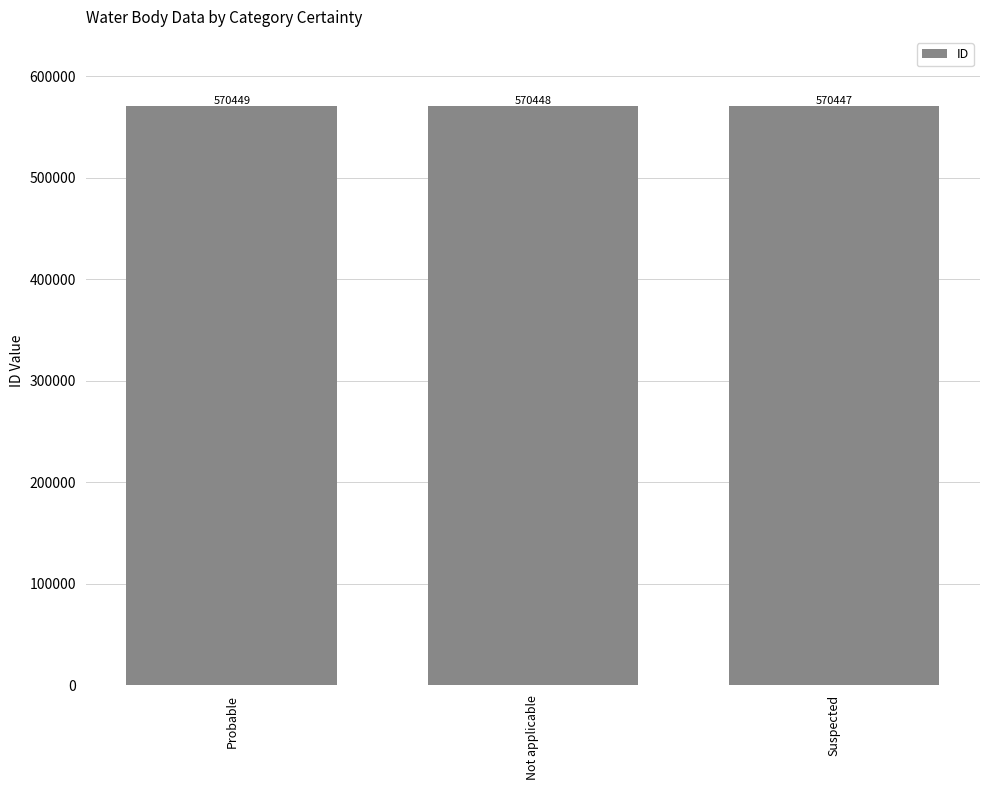

What is the ratio of the value at Suspected to the value at Probable?

1.0